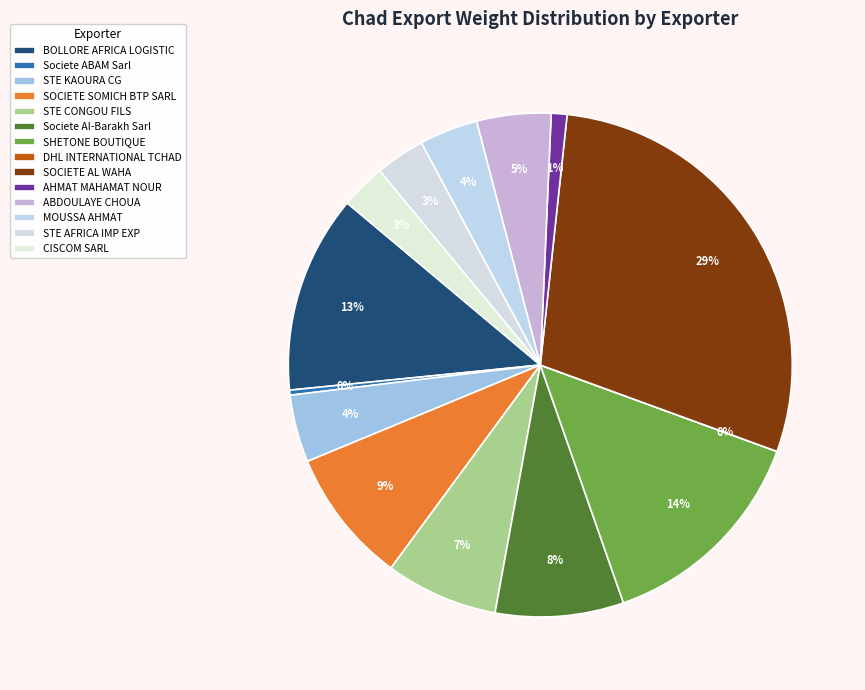

The STE CONGOU FILS slice represents 7% of the pie. True or false?

True